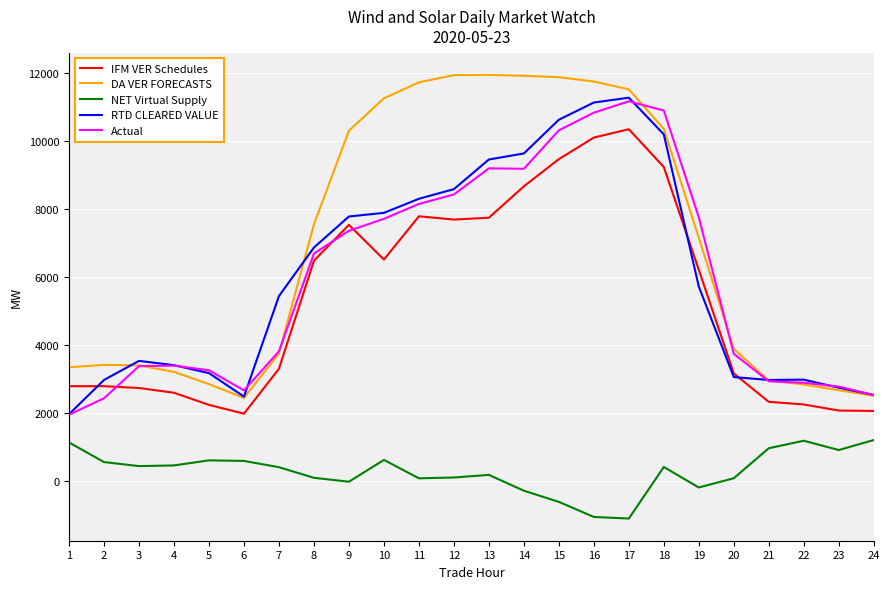

How many lines are shown in the chart?

5